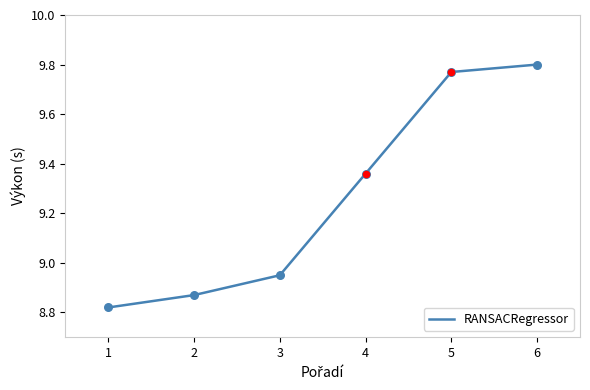

Between 2 and 4, which is larger?

4